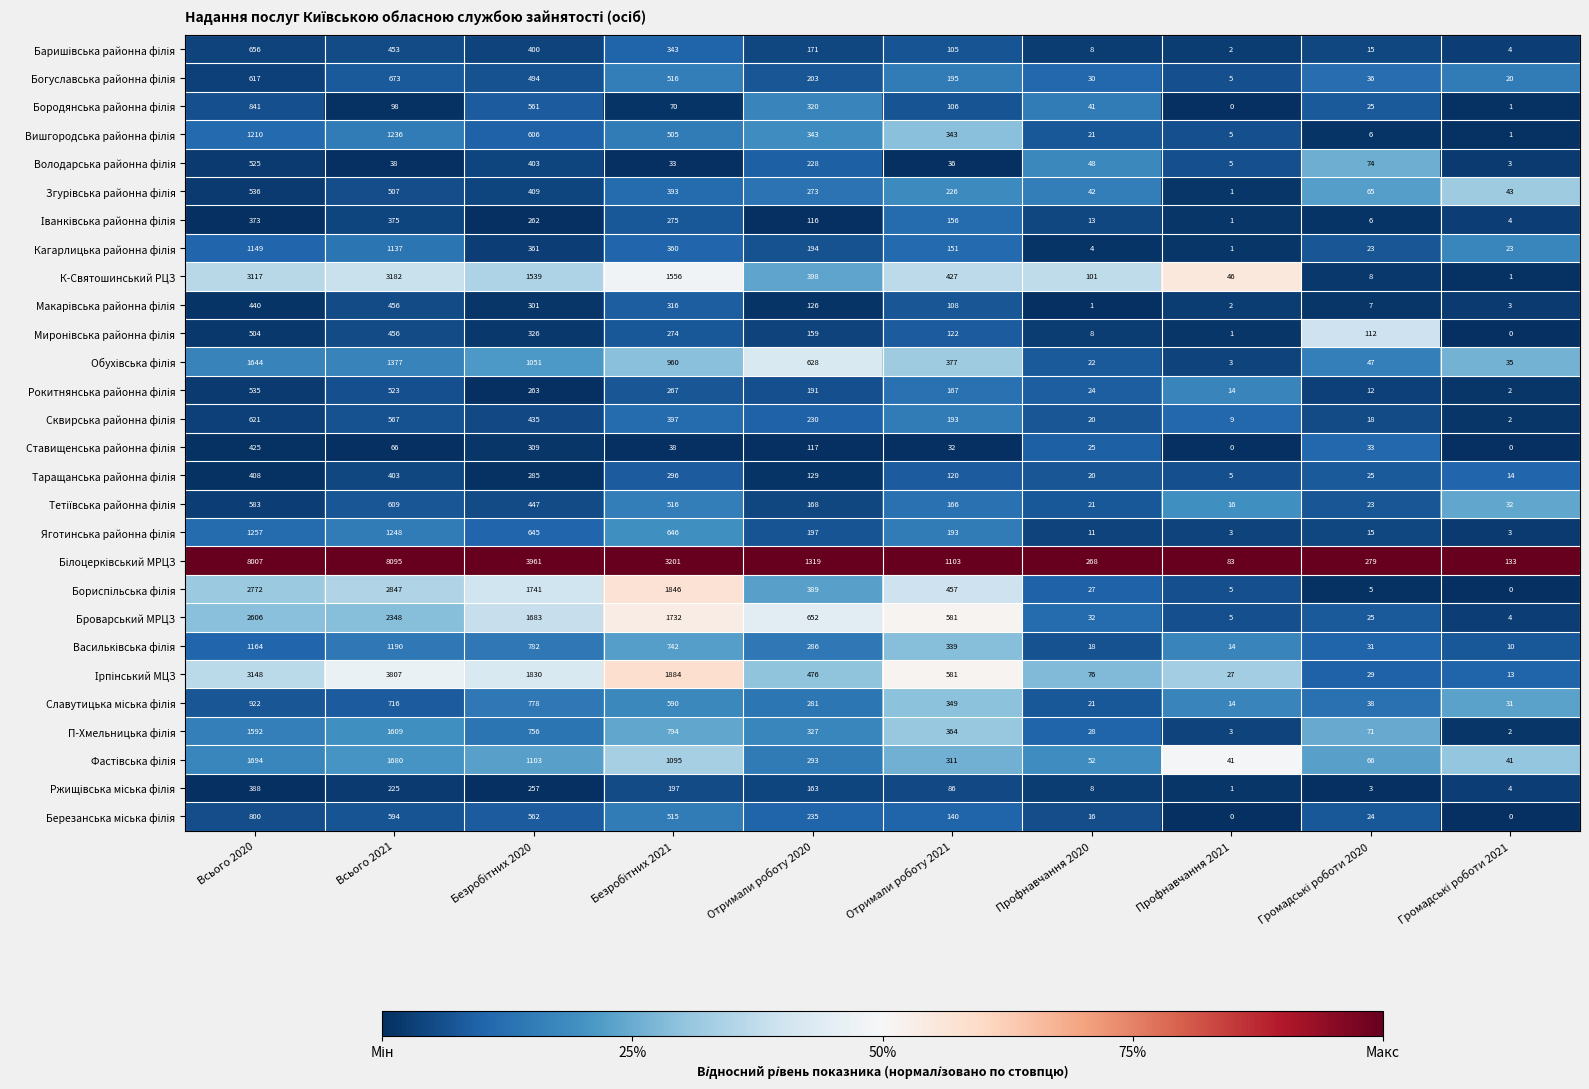

What is the total value across all series at Всього 2021?

36515